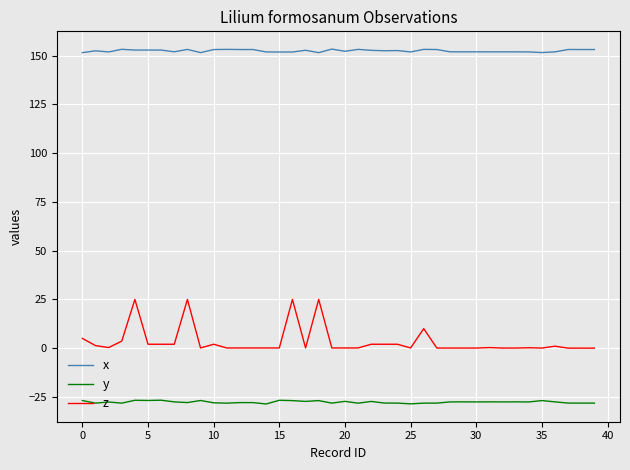

True or false: z and y cross at least once.

False